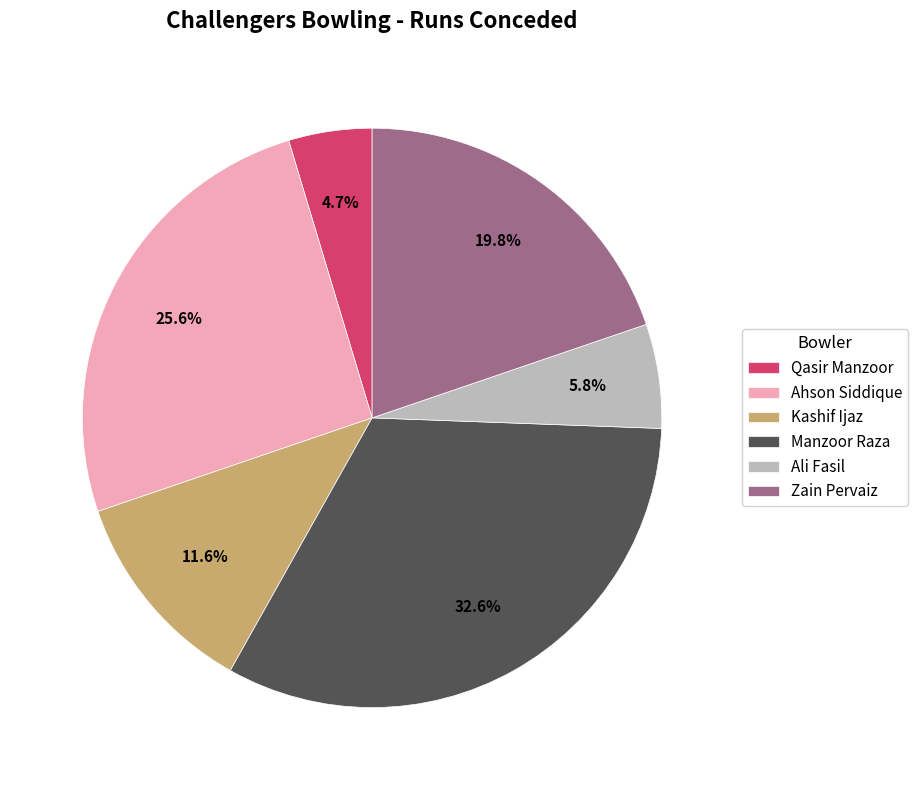

Rank the categories by value from highest to lowest.

Manzoor Raza, Ahson Siddique, Zain Pervaiz, Kashif Ijaz, Ali Fasil, Qasir Manzoor